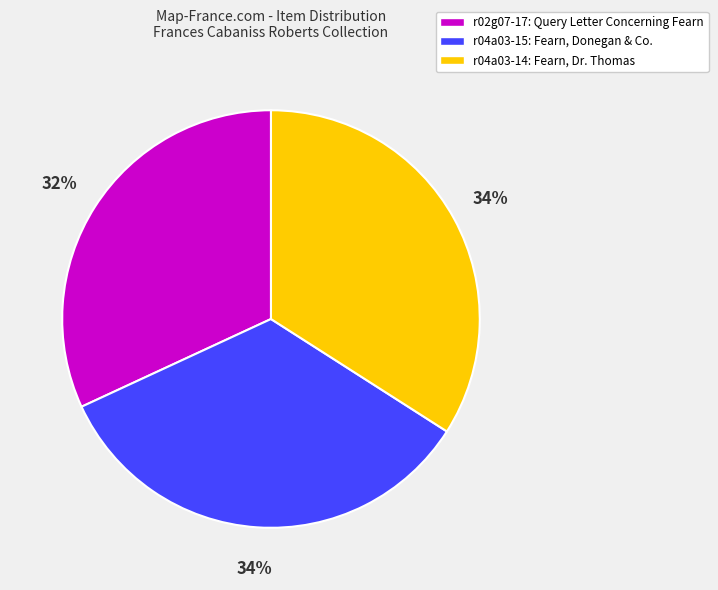

Between r04a03-14: Fearn, Dr. Thomas and r02g07-17: Query Letter Concerning Fearn, which is larger?

r04a03-14: Fearn, Dr. Thomas